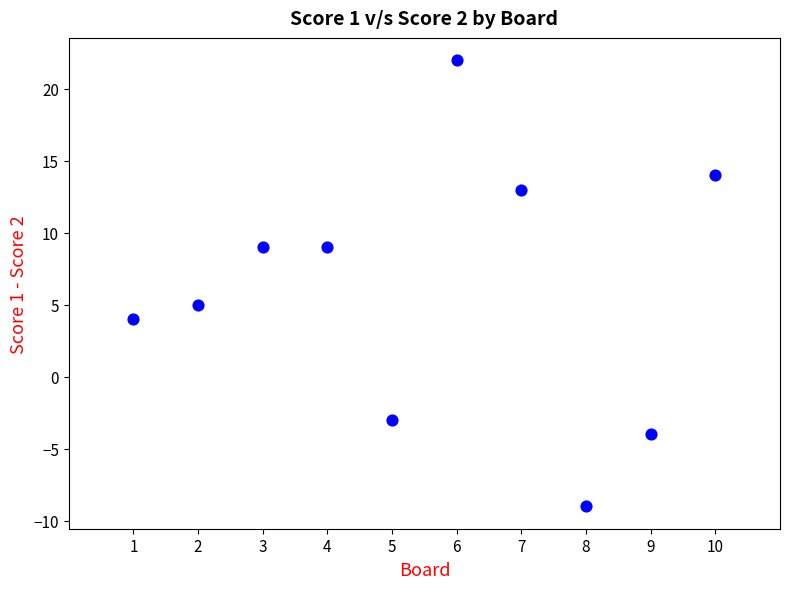

What Y value in the scatter plot is closest to 6?

5